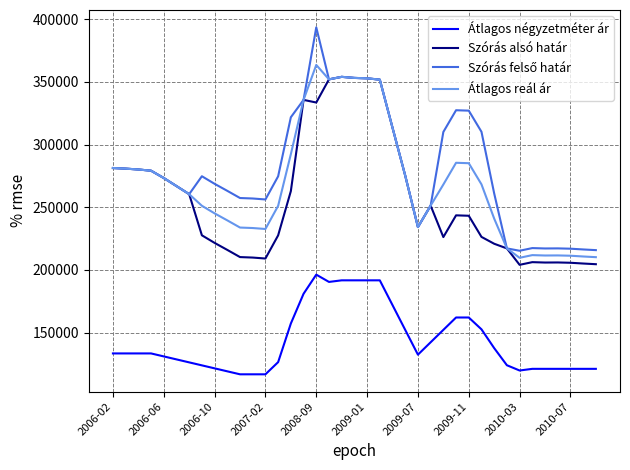

What is the highest value of the Átlagos reál ár series?

363571